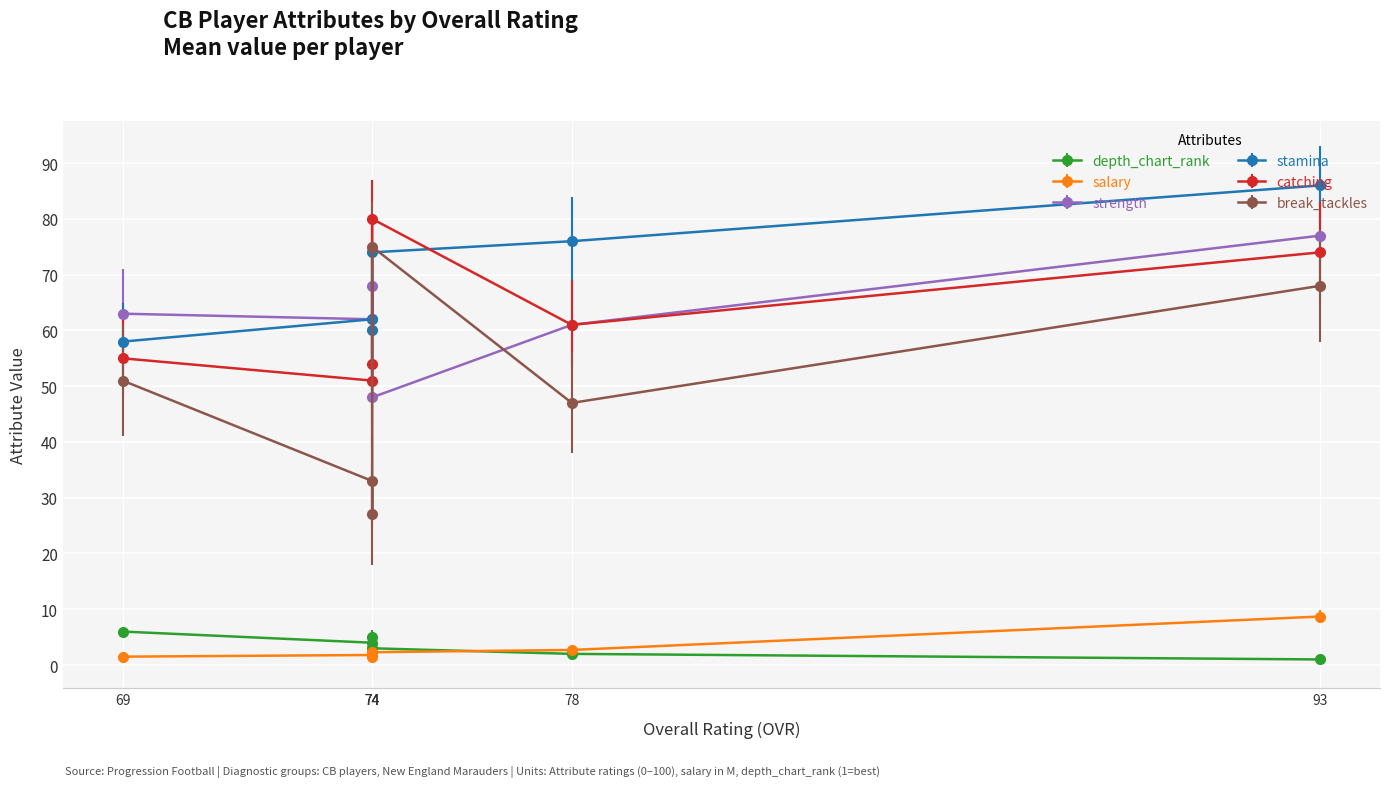

How many data points in strength are less than 63?

3